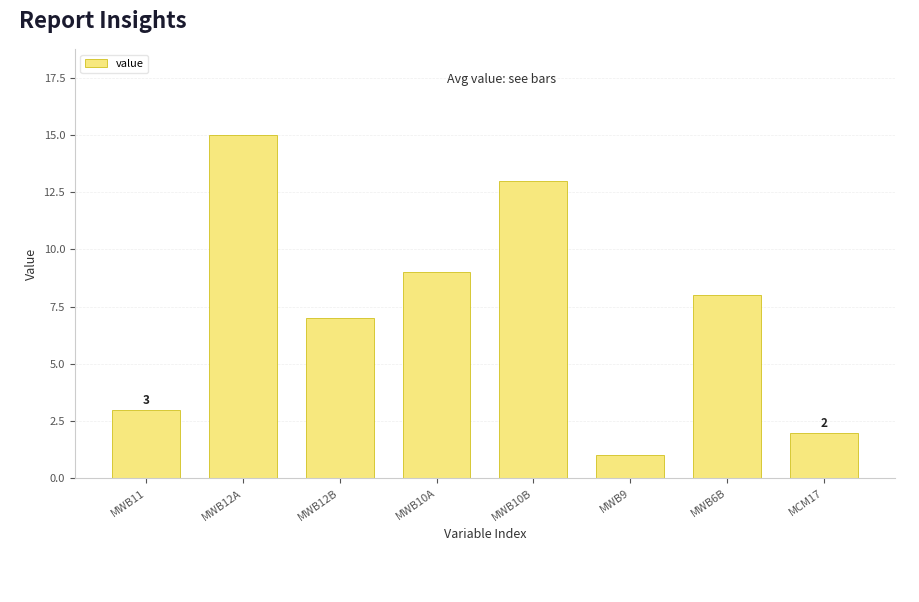

What is the ratio of the value at MCM17 to the value at MWB11?

0.7